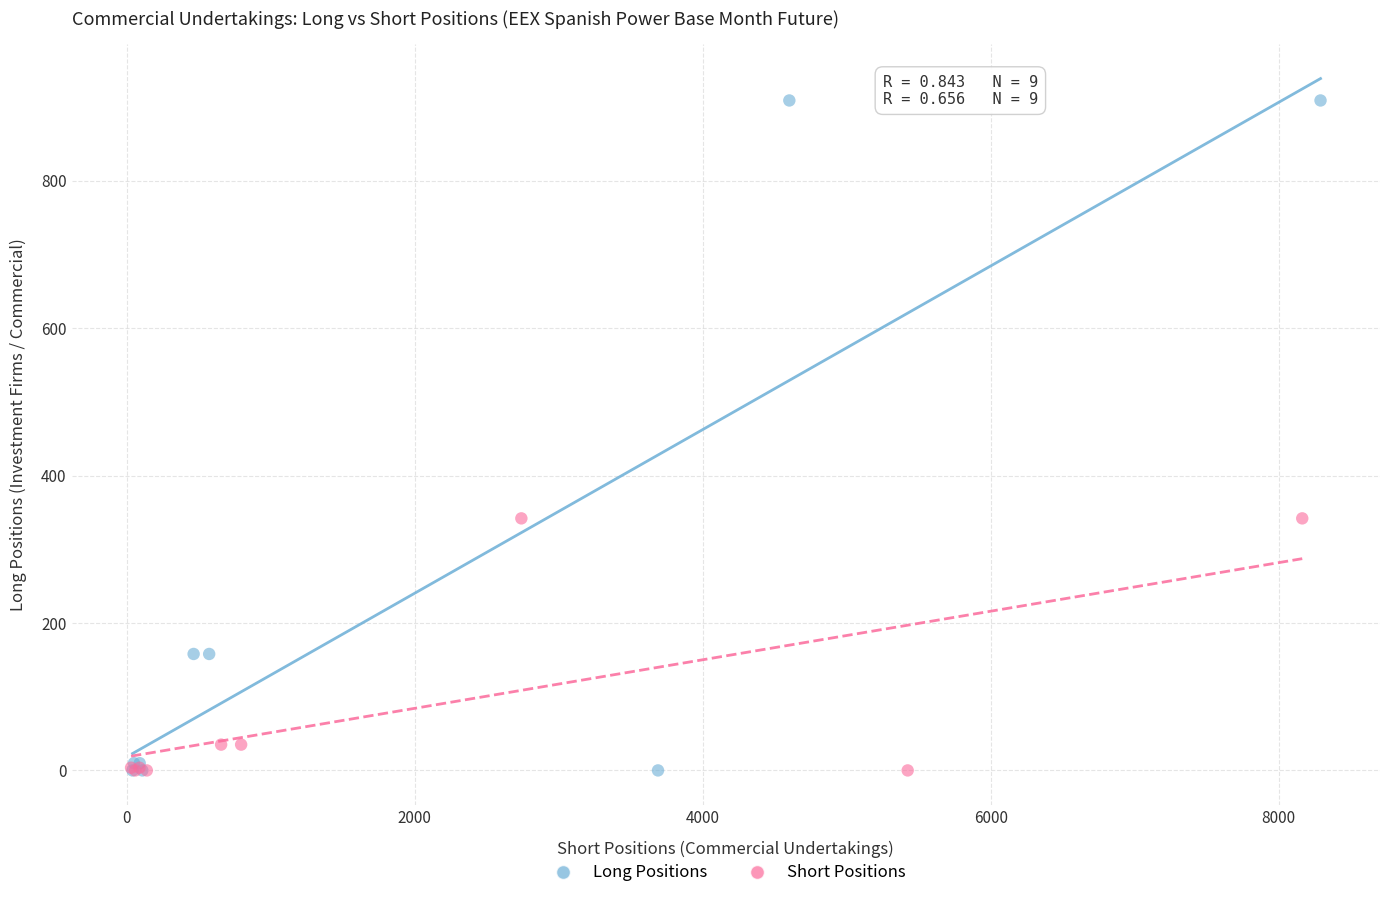

Which series reaches the maximum Y coordinate?

Long Positions